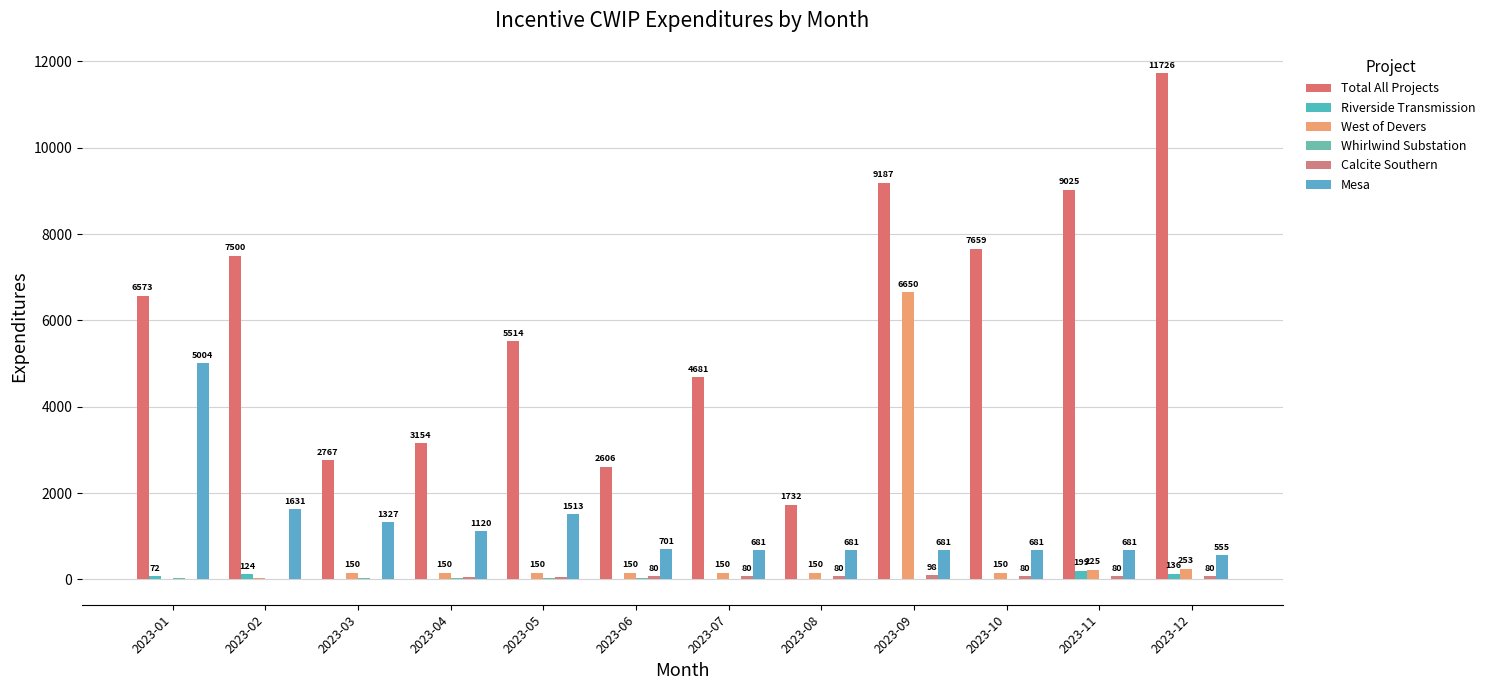

What is the highest value of the Mesa series?

5004.2